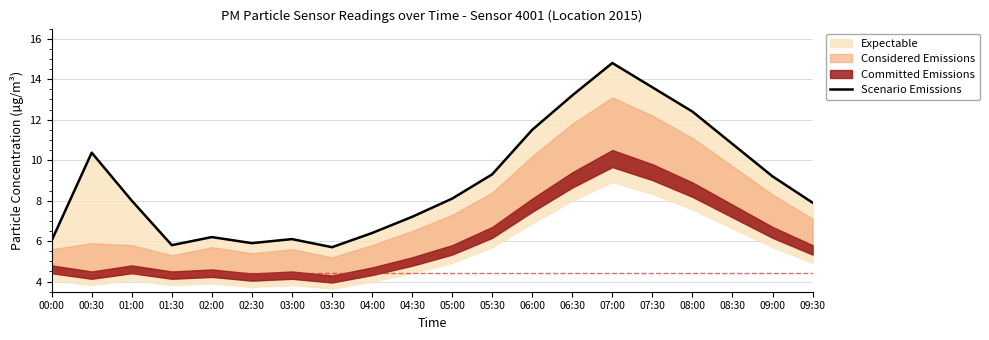

Rank the categories by value from lowest to highest.

03:30, 01:30, 02:30, 00:00, 03:00, 02:00, 04:00, 04:30, 09:30, 01:00, 05:00, 09:00, 05:30, 00:30, 08:30, 06:00, 08:00, 06:30, 07:30, 07:00